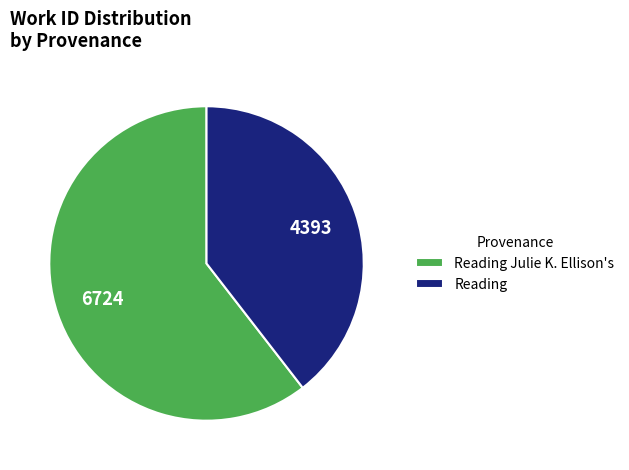

Combined, do Reading and Reading Julie K. Ellison's account for over 50%?

Yes